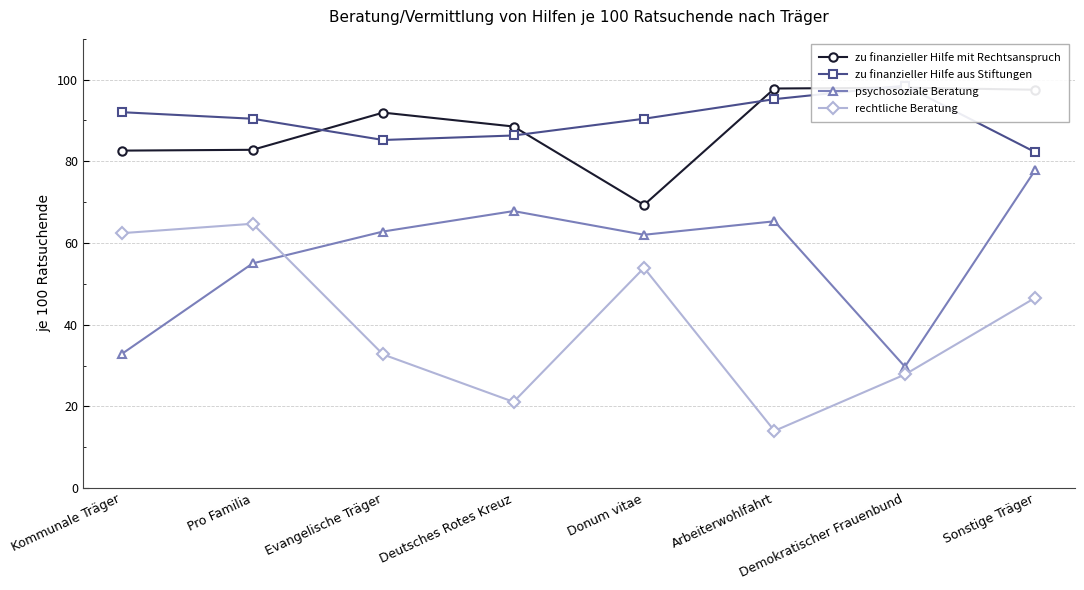

How many lines are shown in the chart?

4